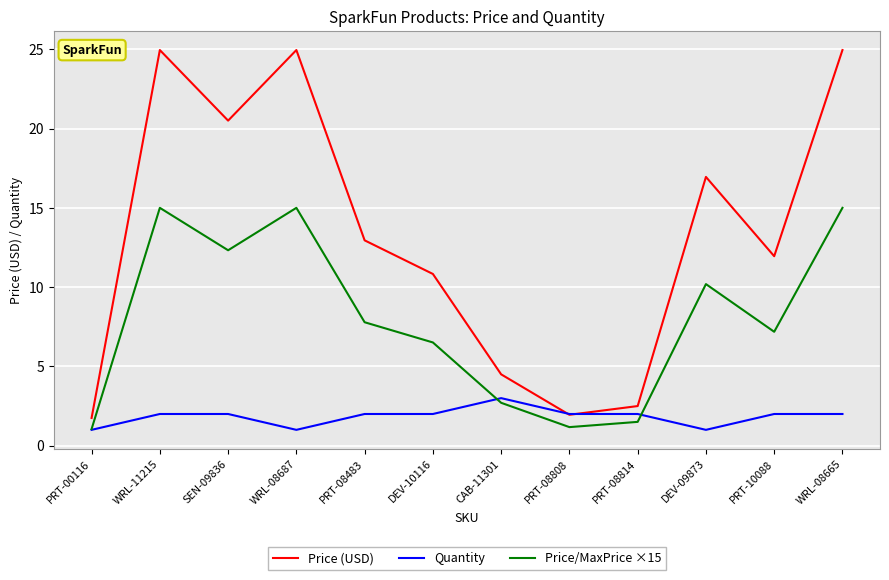

Which series has the largest total across all categories?

Price (USD)